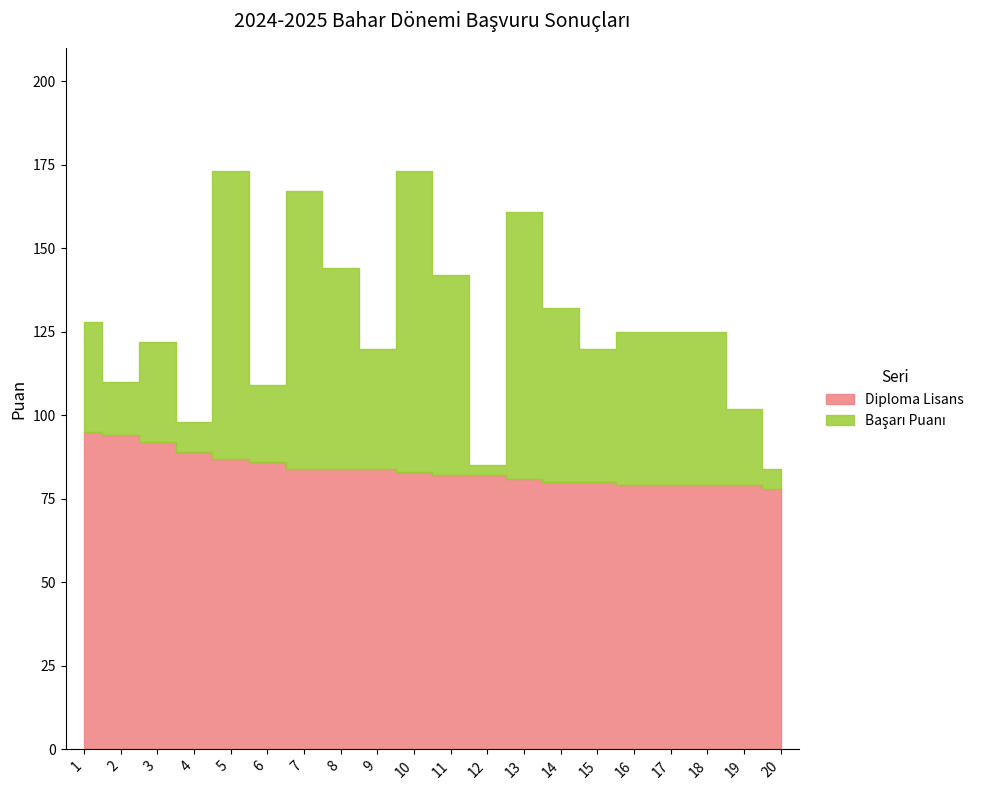

Which series changed the most between 4 and 19?

Başarı Puanı